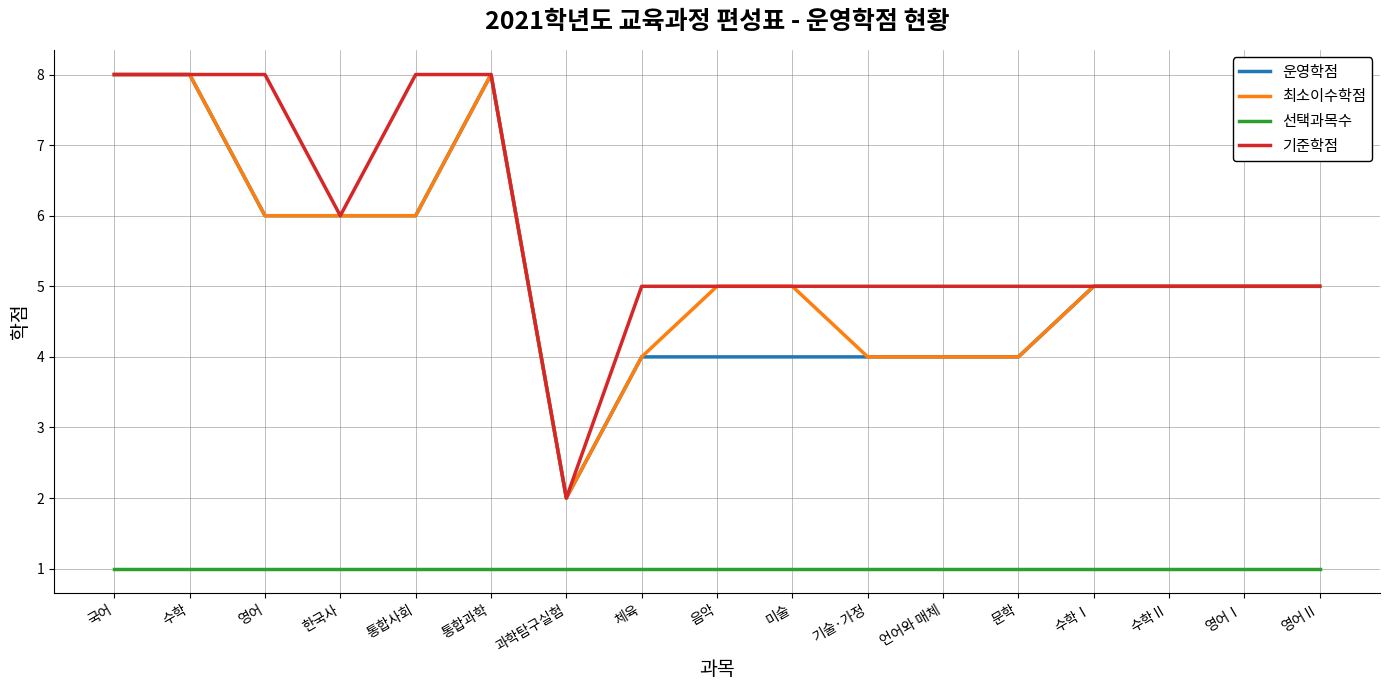

What is the sum of the 선택과목수 values at 수학 and 국어?

2